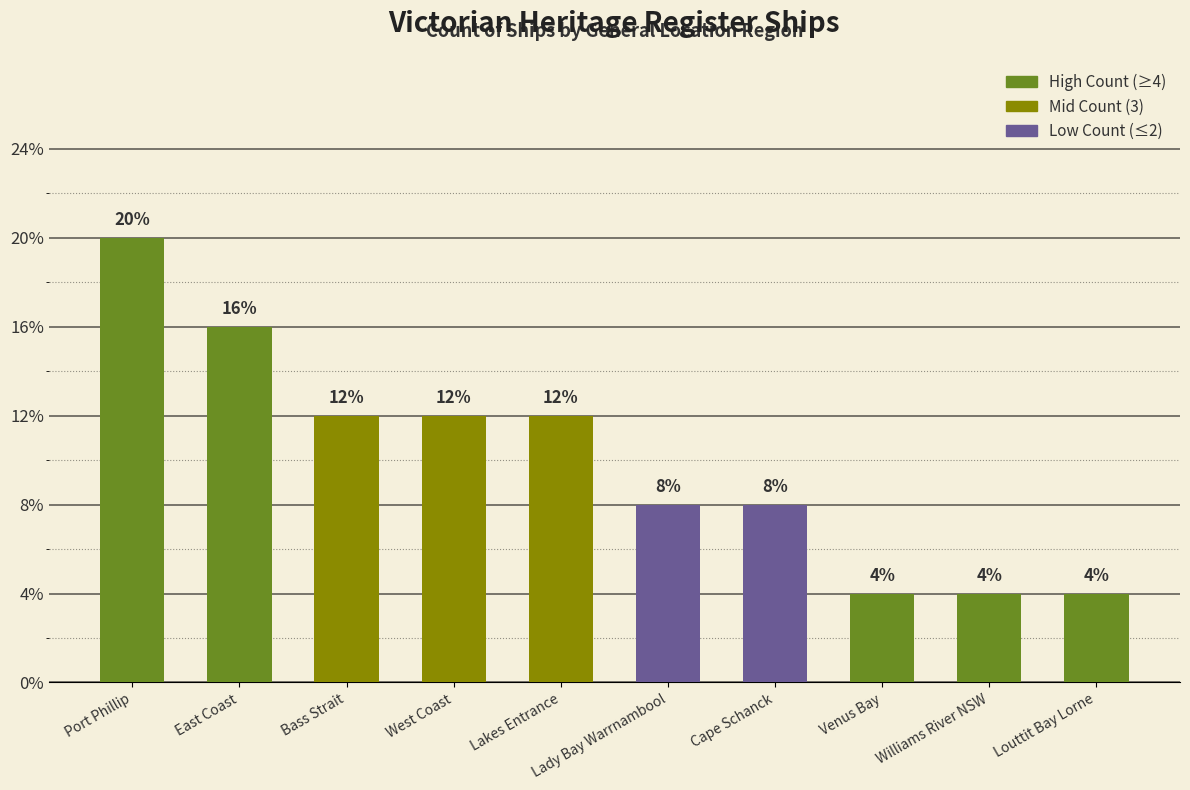

Are the bars horizontal?

No